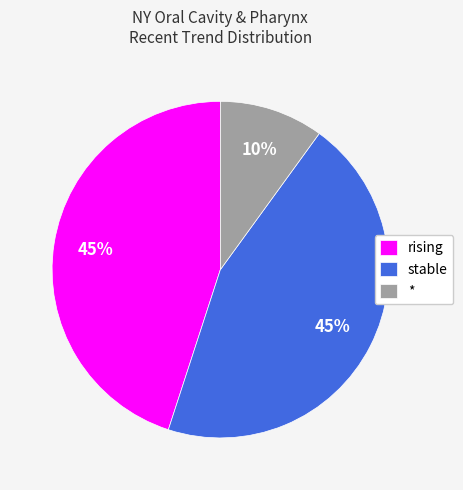

What is the ratio of the value at stable to the value at rising?

1.0